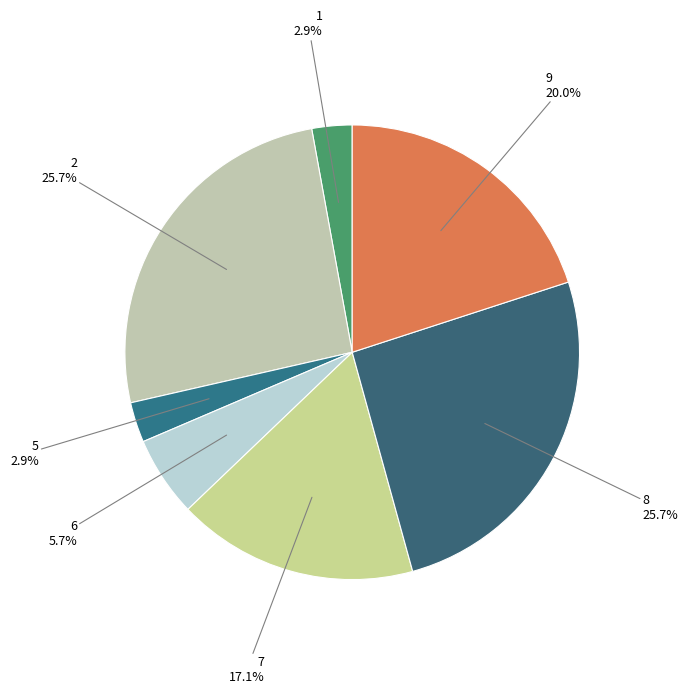

Count the number of slices in the pie.

7